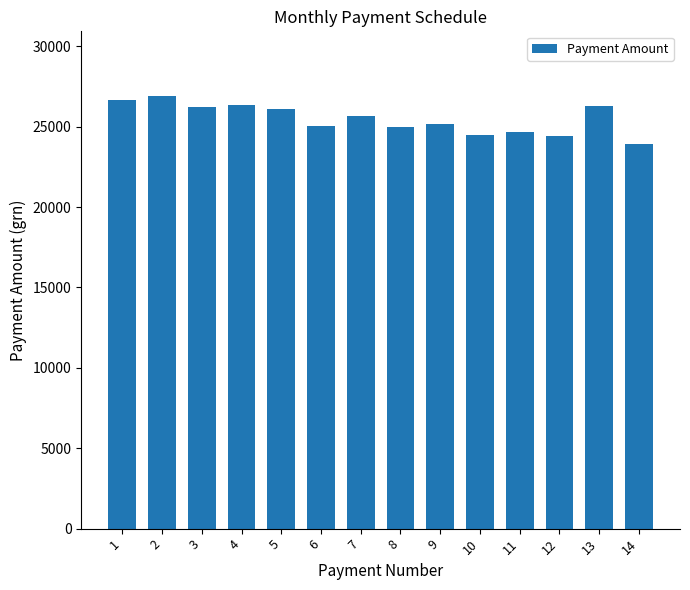

What is the smallest value displayed?

23940.0